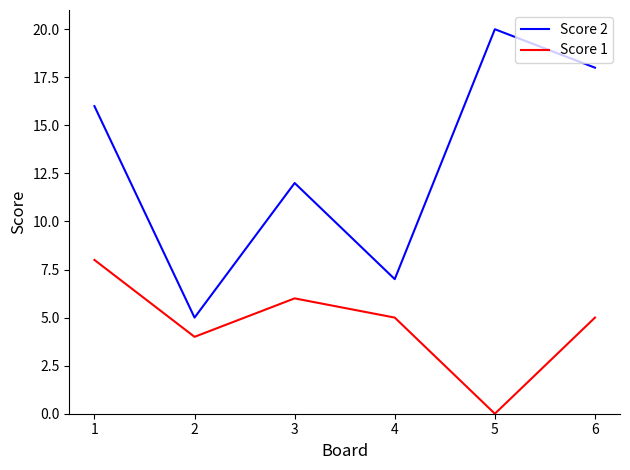

How many lines are shown in the chart?

2